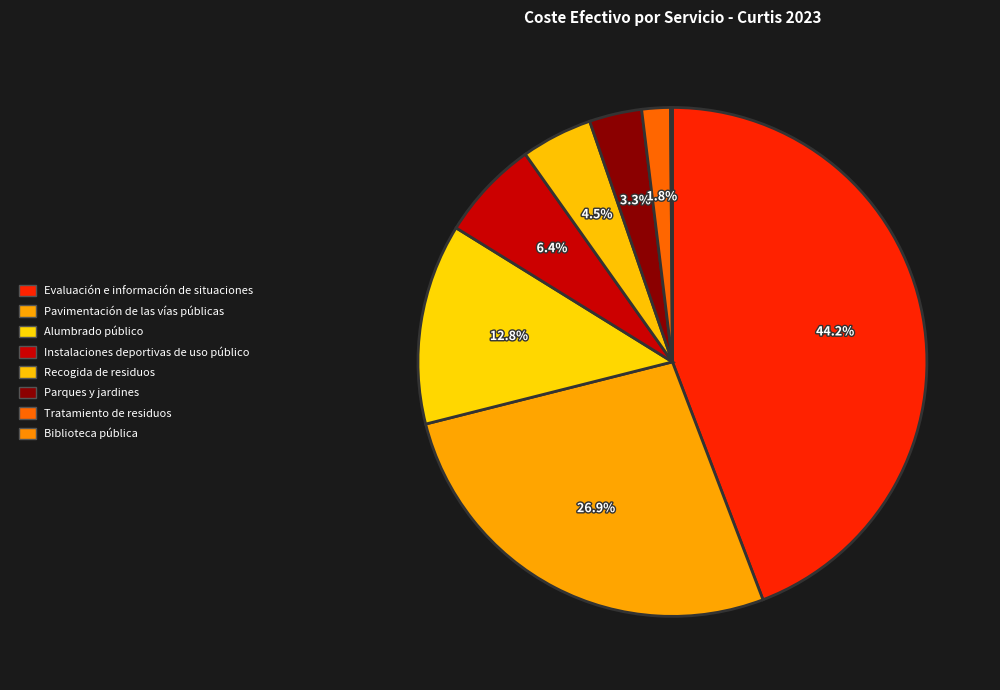

To the nearest percent, what is the difference between the Recogida de residuos and Evaluación e información de situaciones slice percentages?

40%